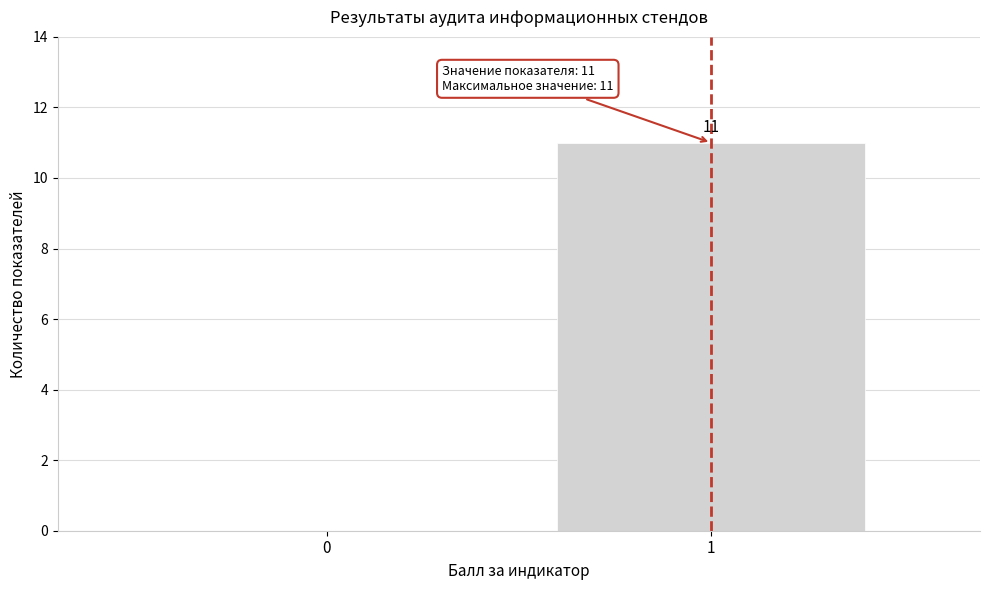

Reading left to right, what are all the values shown in this chart?

0=0	1=11